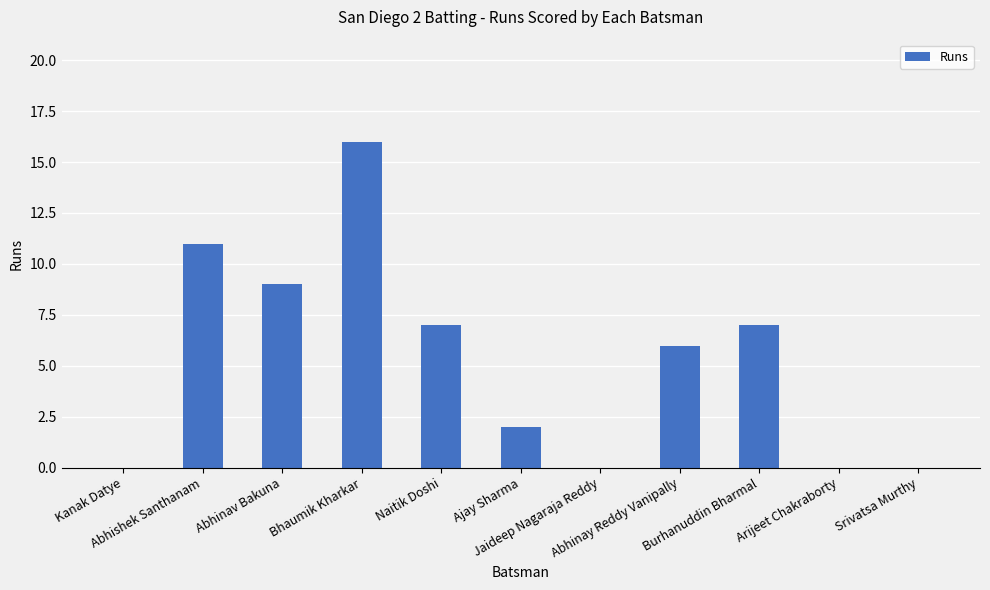

Reading left to right, extract all data points from this chart.

0	11	9	16	7	2	0	6	7	0	0